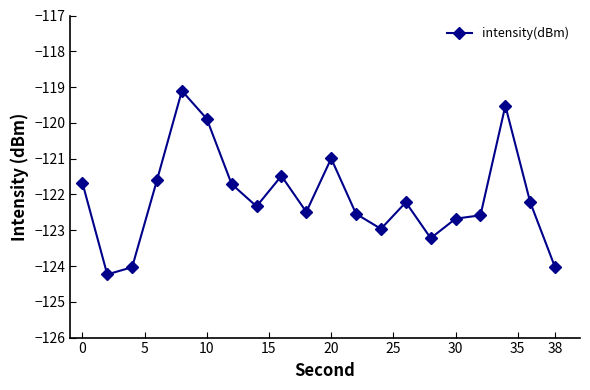

What is the smallest value displayed?

-124.2